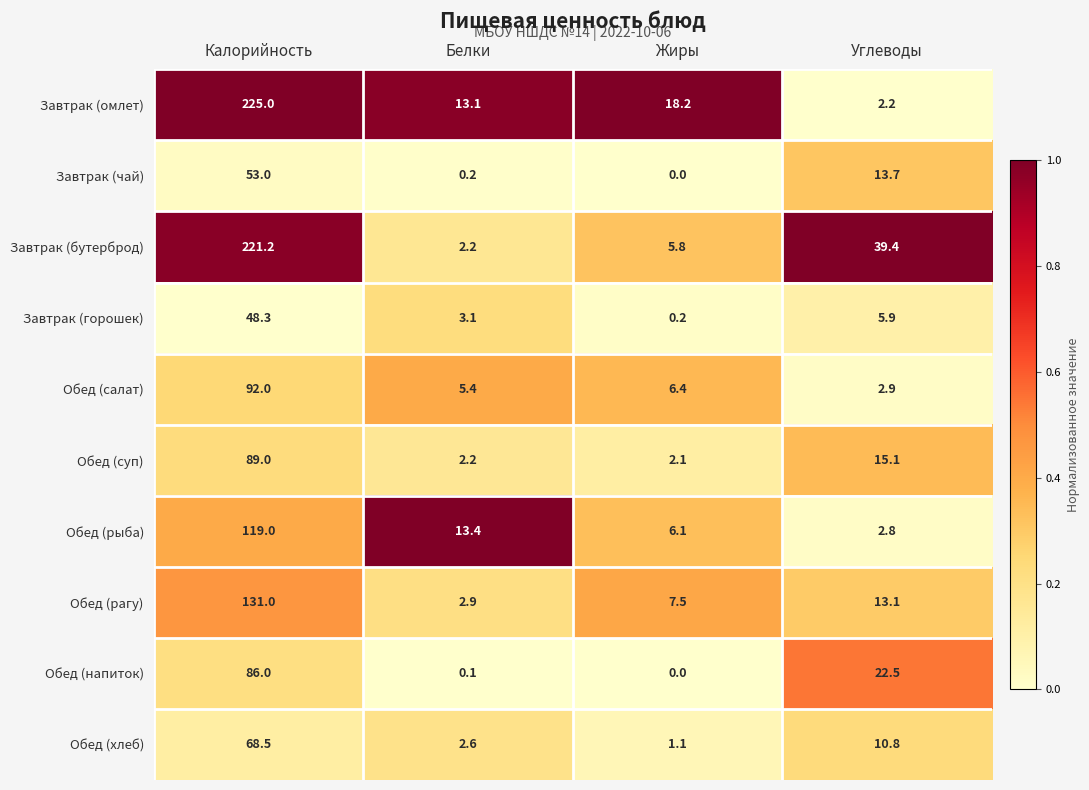

What is the approximate value of Обед (салат) at Белки?

5.4